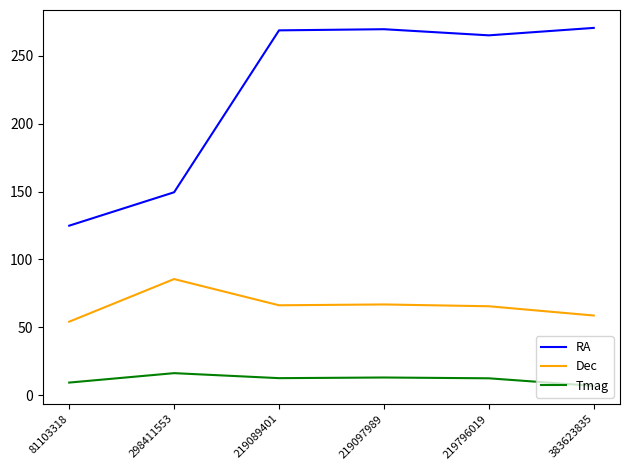

True or false: RA and Dec cross at least once.

False